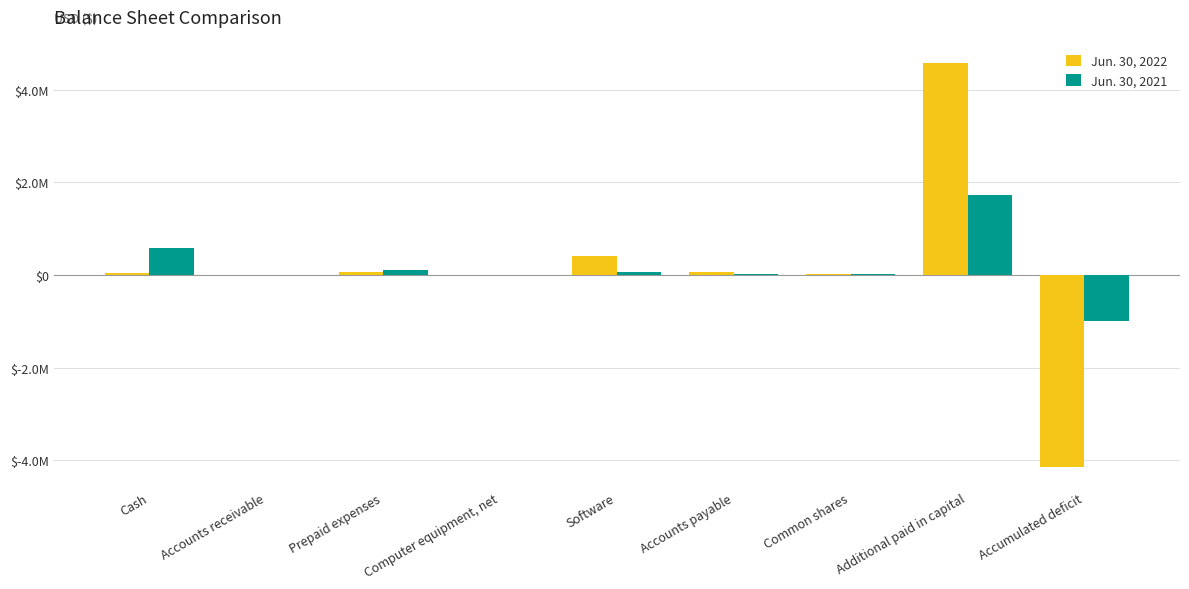

What is the difference between the highest and lowest values at Accounts payable?

43056